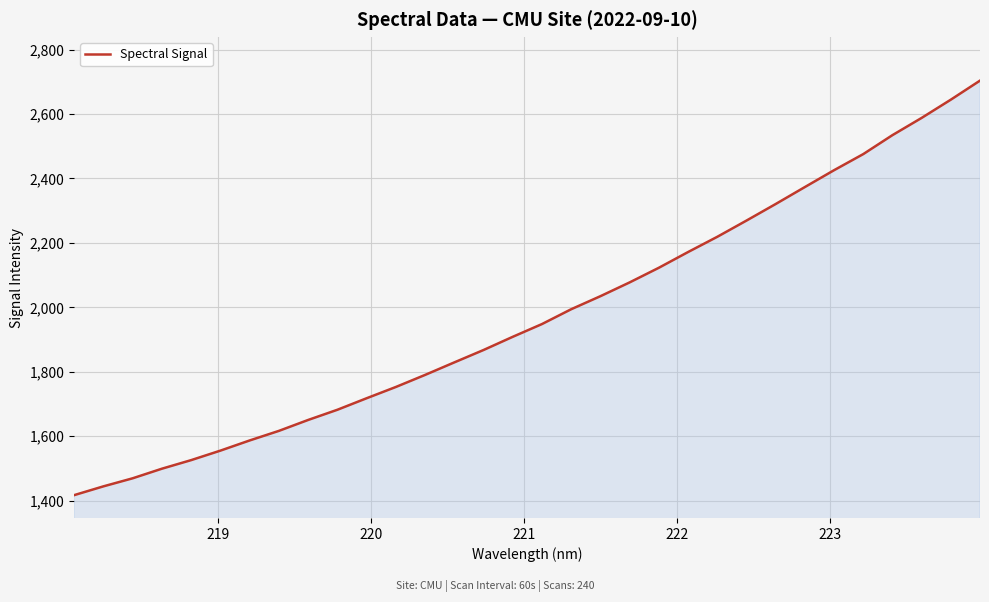

What is the smallest value displayed?

1417.1